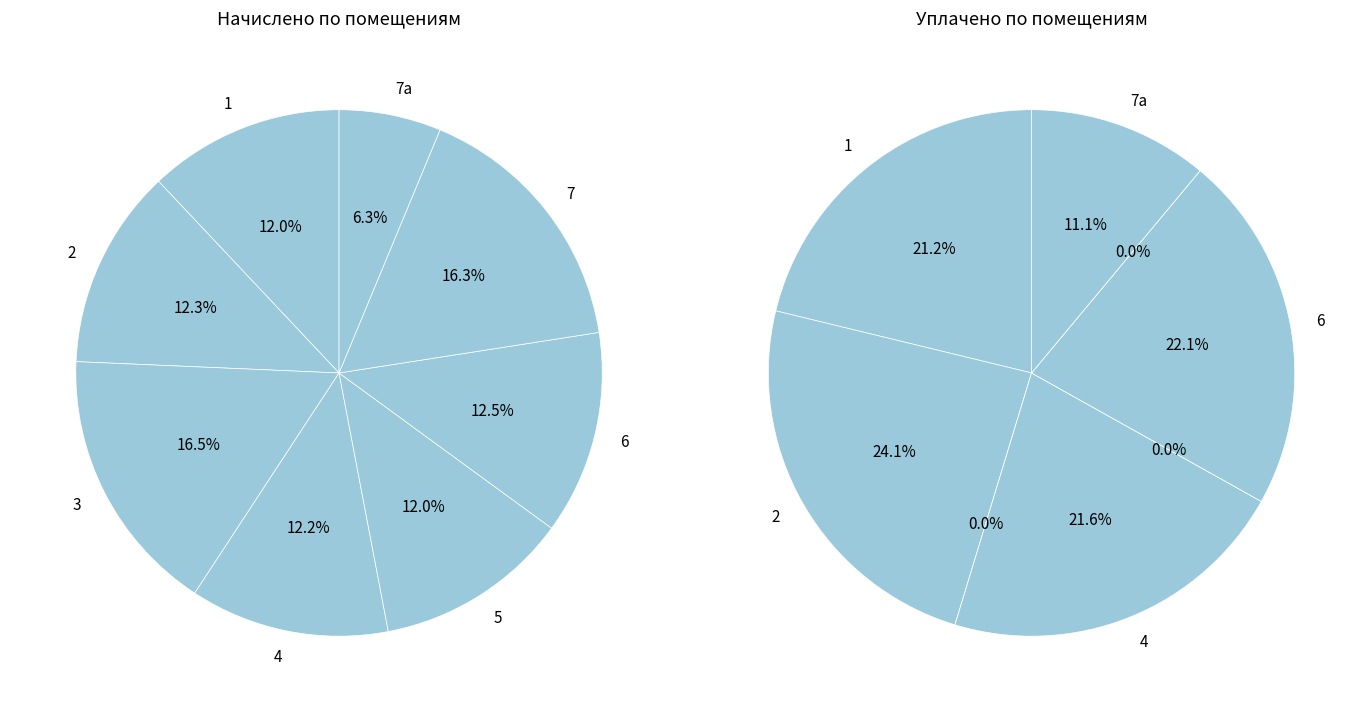

Is it true that 4 is 12% of the pie?

True